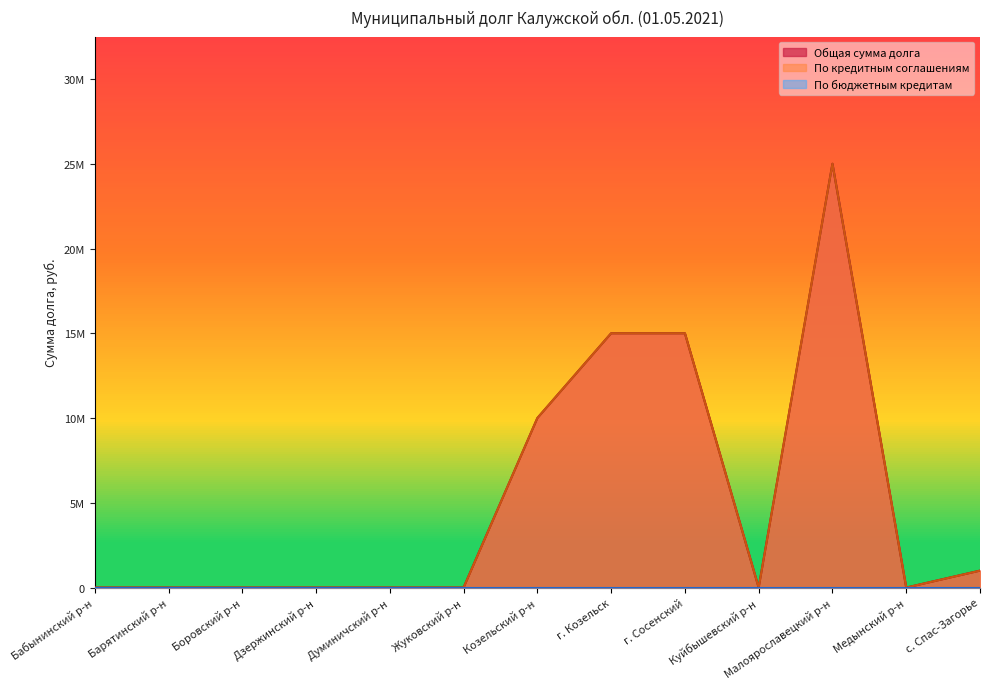

Count the number of categories in the chart.

13